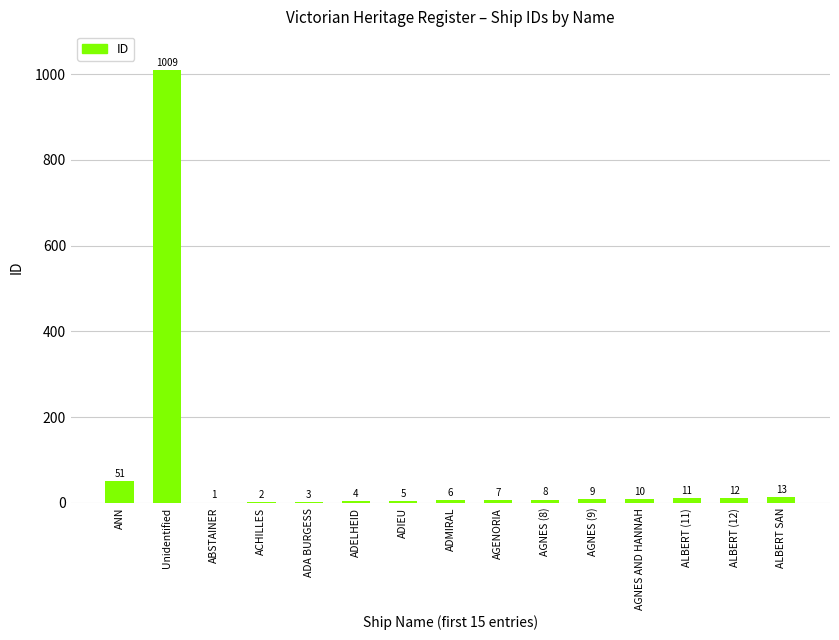

What is the ratio of the value at ADELHEID to the value at ALBERT (12)?

0.3